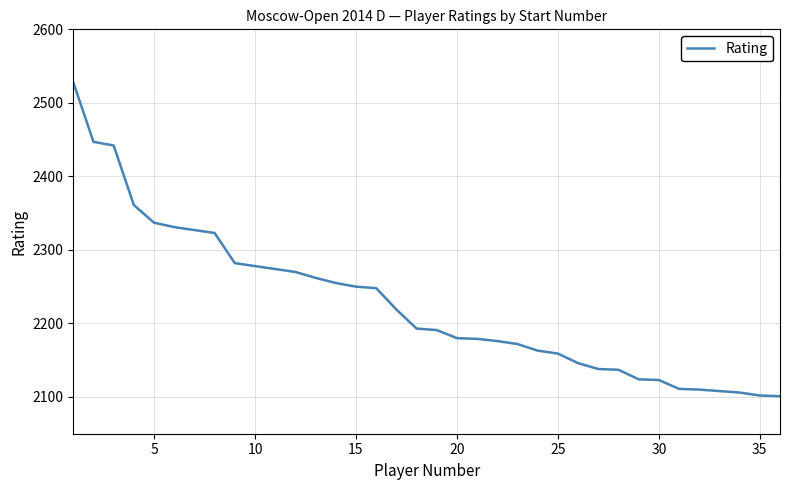

What is the difference between the maximum and minimum values?

427